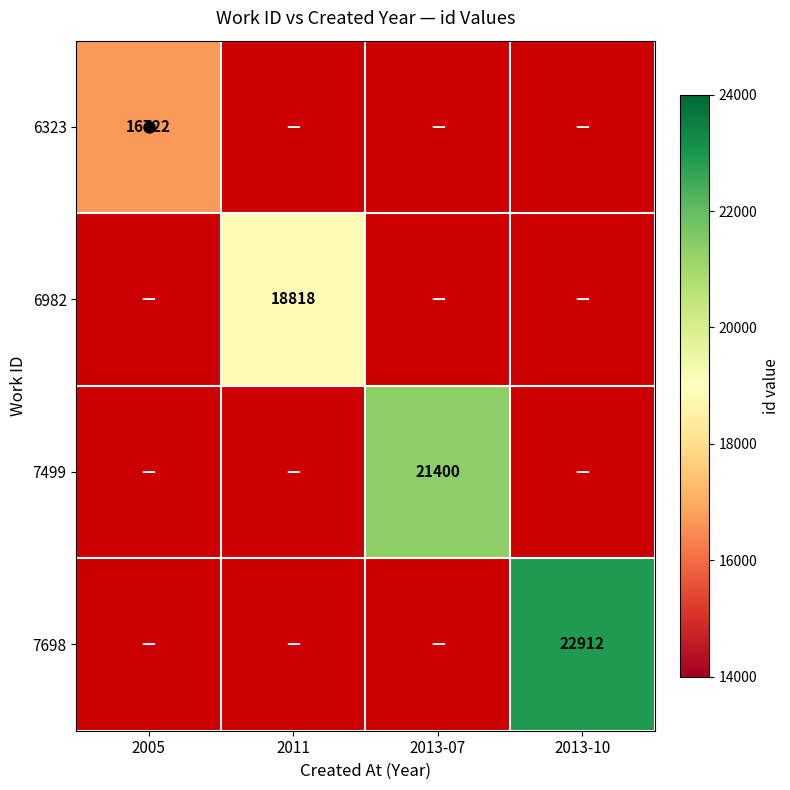

Which series has the widest spread of values?

6323